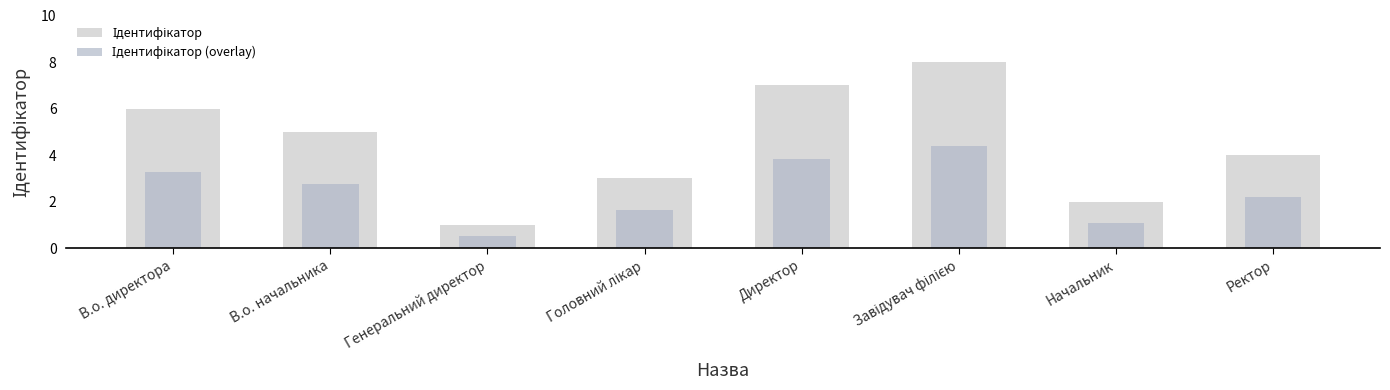

True or false: Ідентифікатор (overlay) has a value of 1.3 at Директор.

False